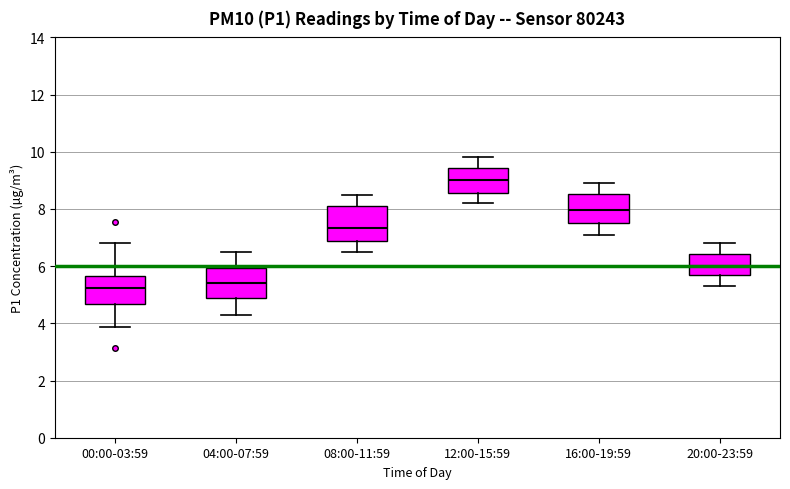

Where does the lower whisker of the box for 16:00-19:59 end on the y-axis? The values are not printed on the chart, so give them approximately, as read against the axis.

7.2